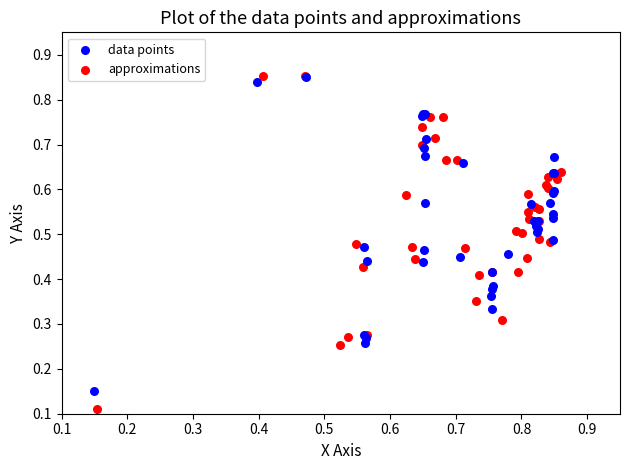

Which series contains the lowest Y value?

approximations